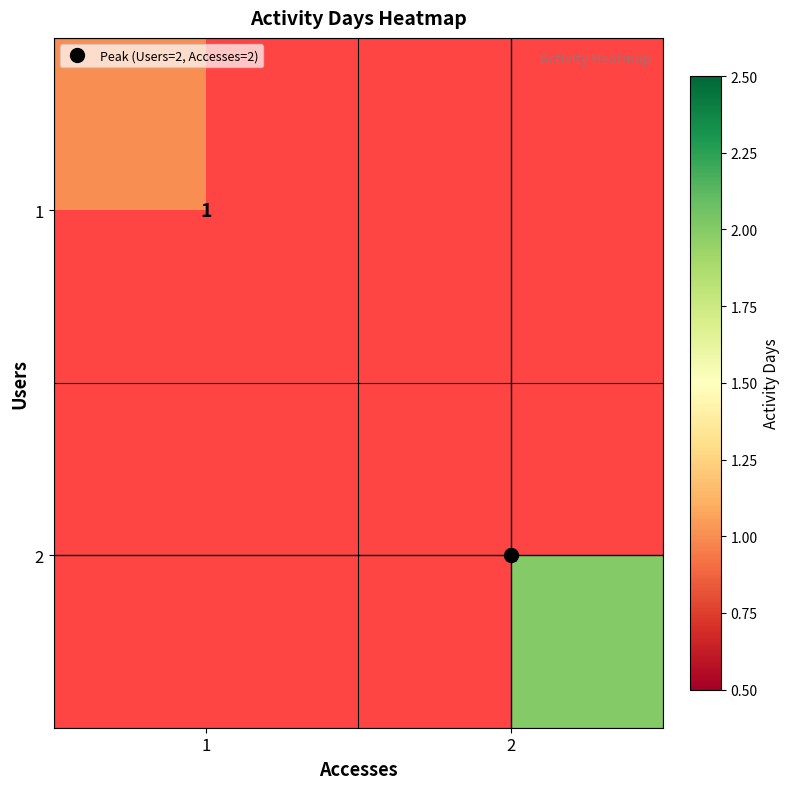

What value does the 2 series have at 2?

2.0